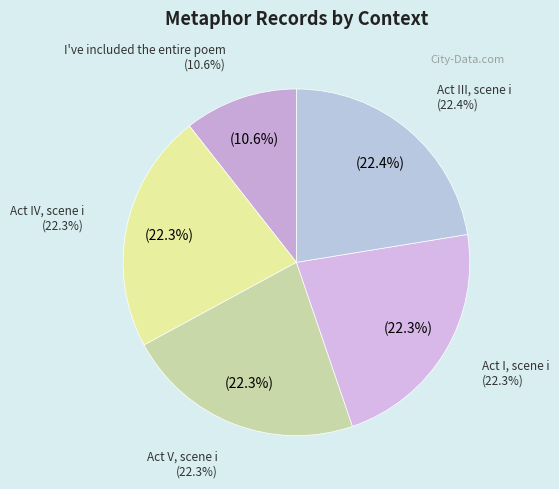

Approximately how many times larger is the value at Act I, scene i compared to Act V, scene i?

1.0